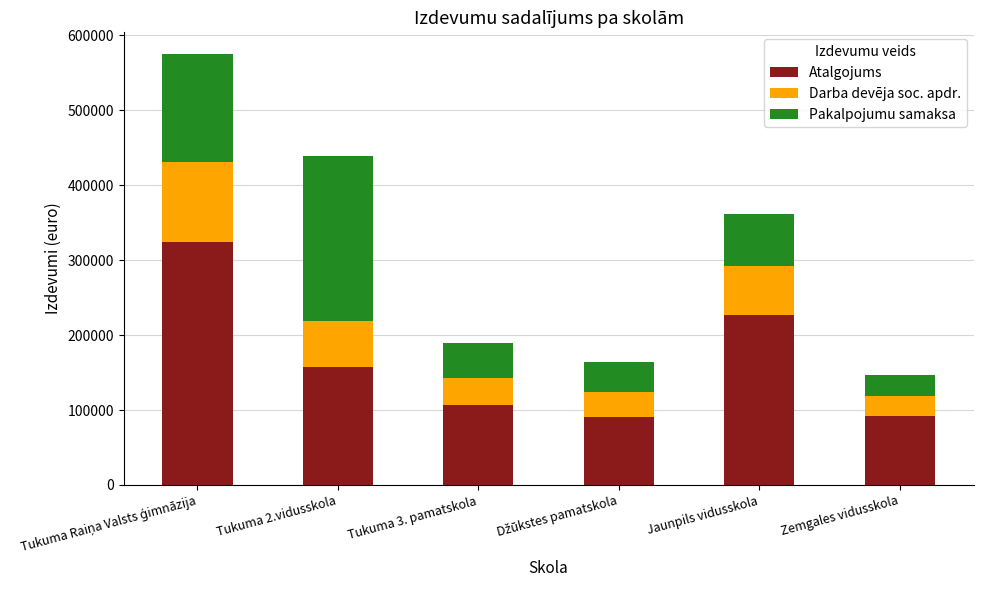

What is the total value across all series at Tukuma 2.vidusskola?

438798